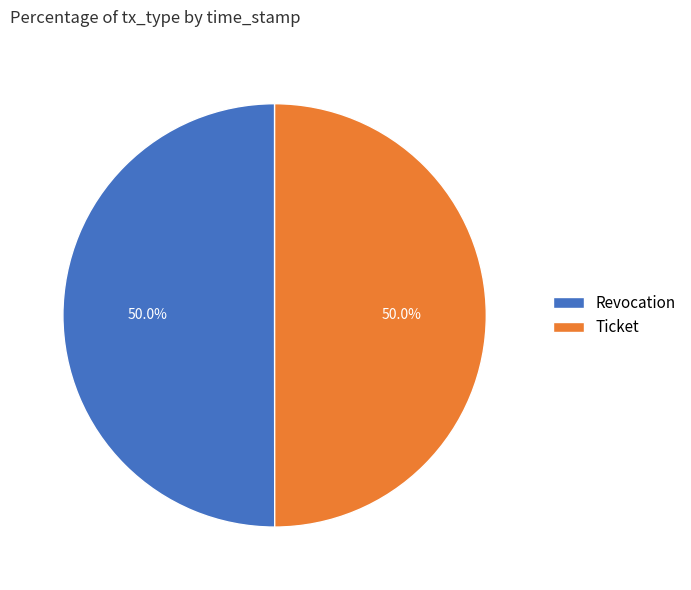

How many slices are in this pie chart?

2